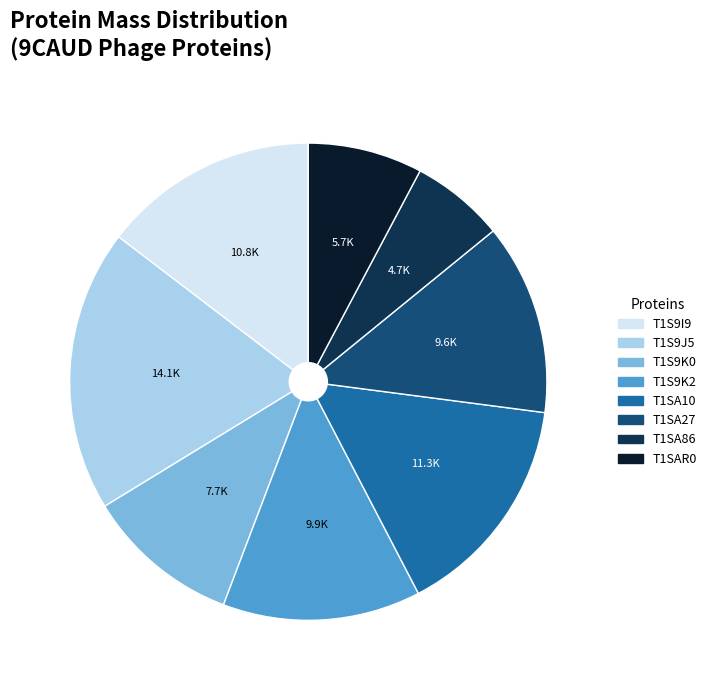

Combined, do T1SA27 and T1S9J5 account for over 50%?

No